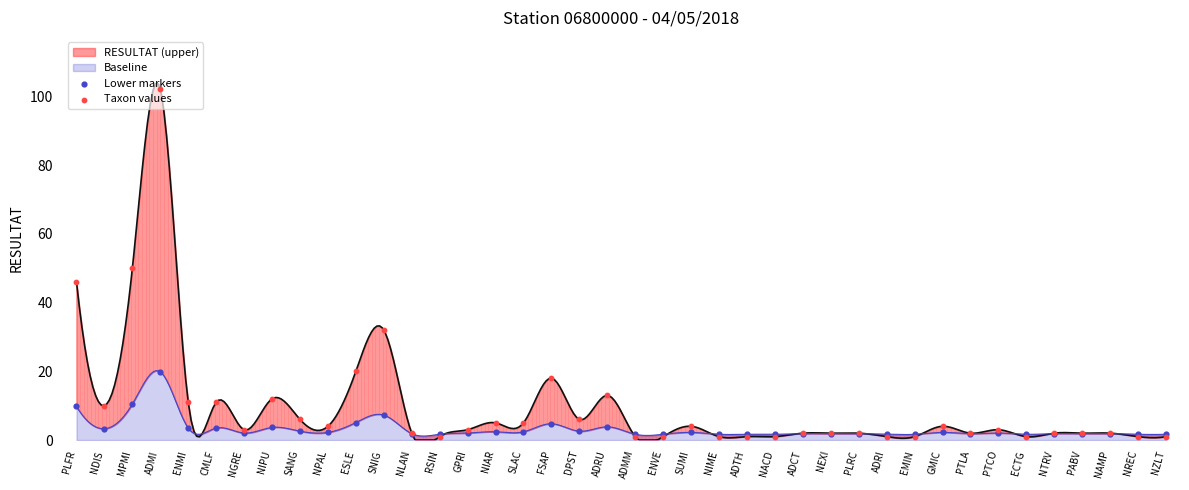

What is the total value across all series at PABV?

3.9